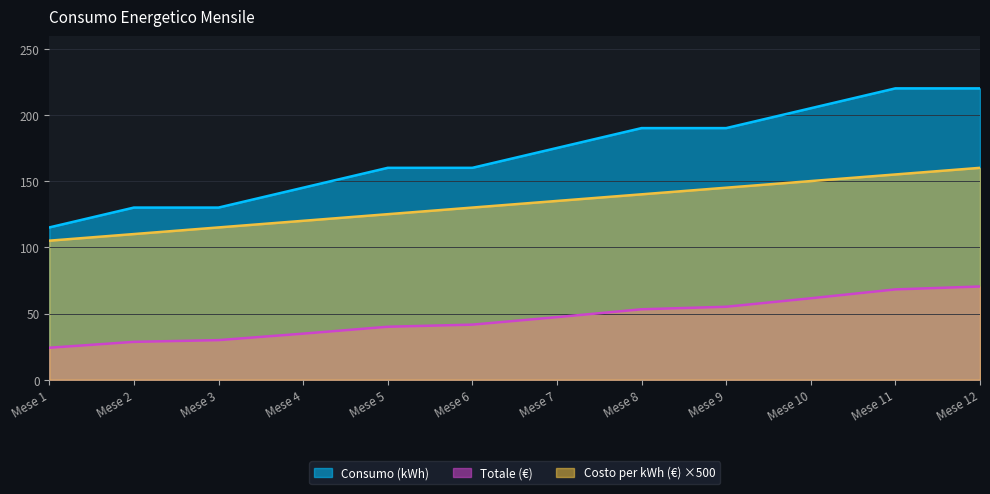

What is the total value across all series at Mese 7?

357.2